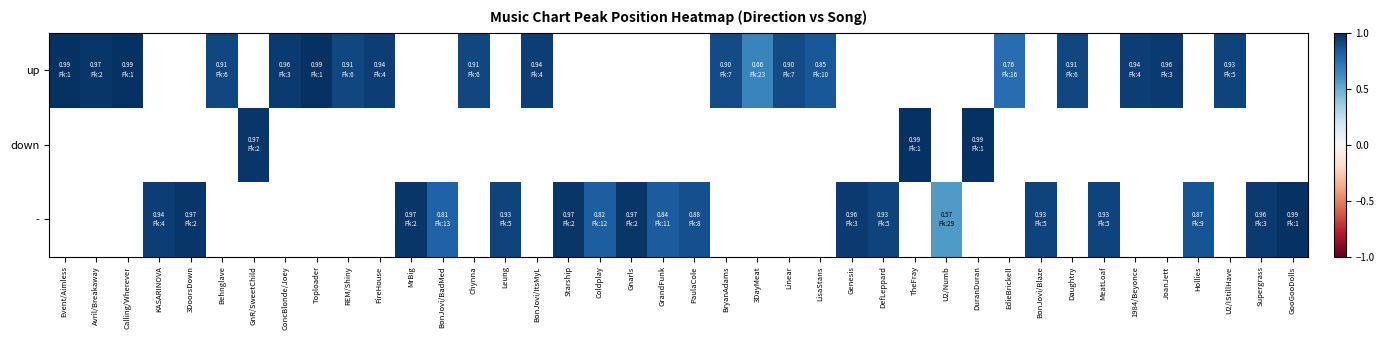

Which series has the largest range (max minus min)?

up